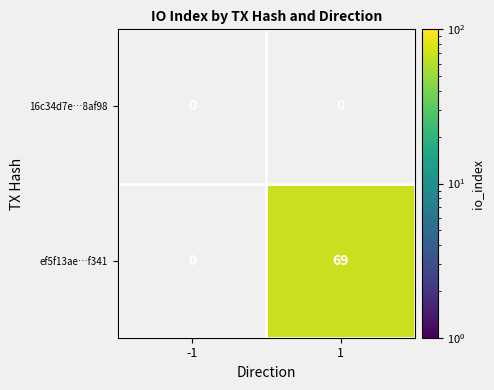

Which category has the lowest value across all series?

1